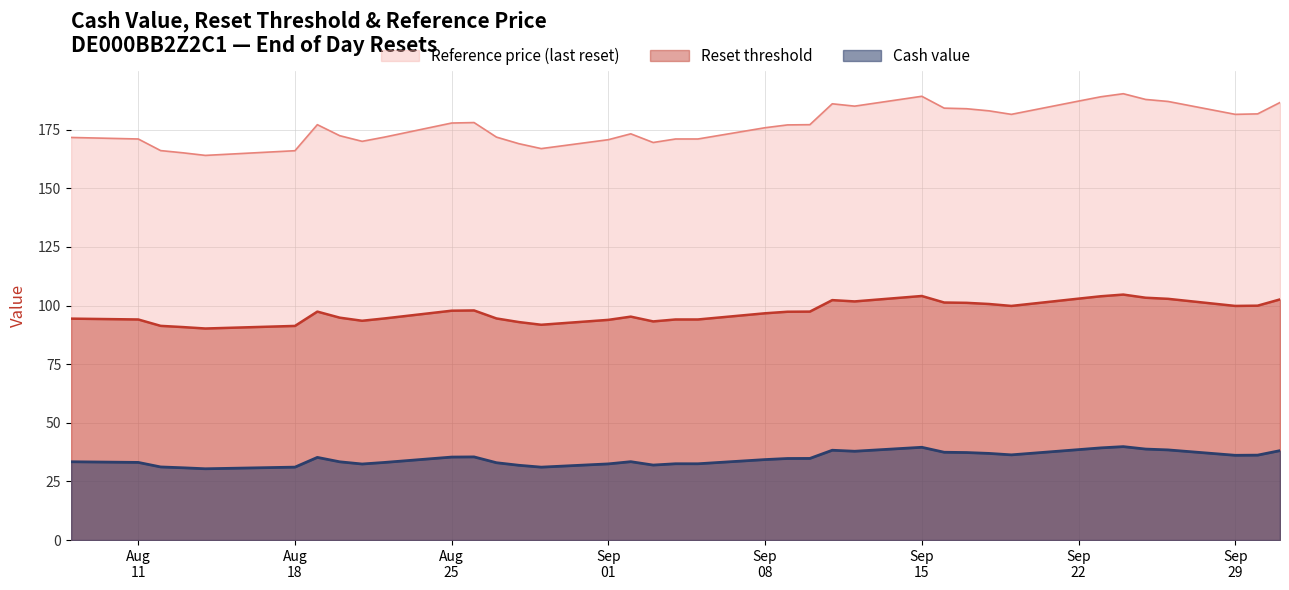

How many categories are shown in the chart?

38